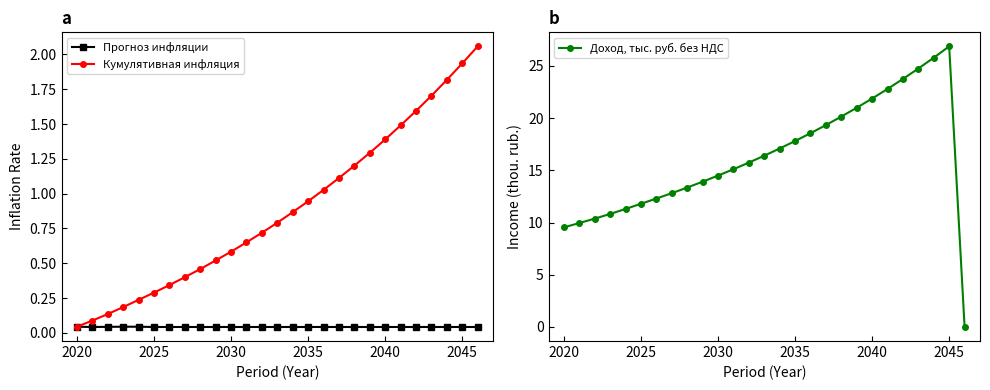

How many distinct data groups are displayed?

3